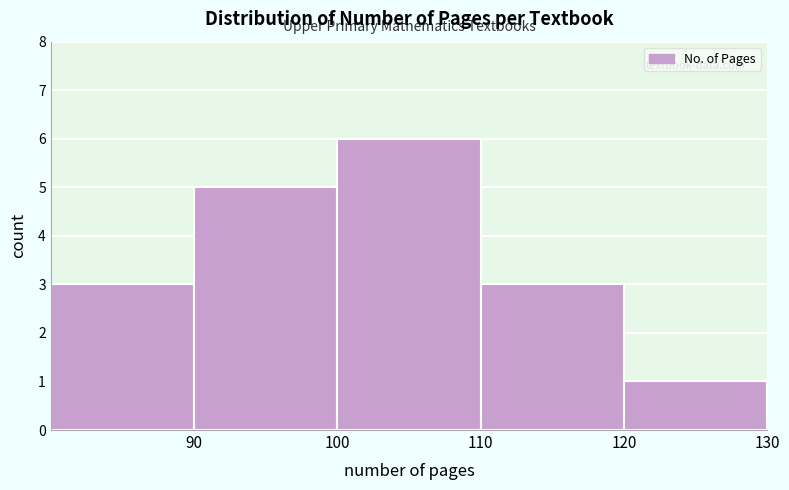

Reading left to right, list every bar in this chart as the range it spans on the x-axis followed by its height. The values are not printed on the chart, so give them approximately, as read against the axis.

80 to 90: 3
90 to 100: 5
100 to 110: 6
110 to 120: 3
120 to 130: 1